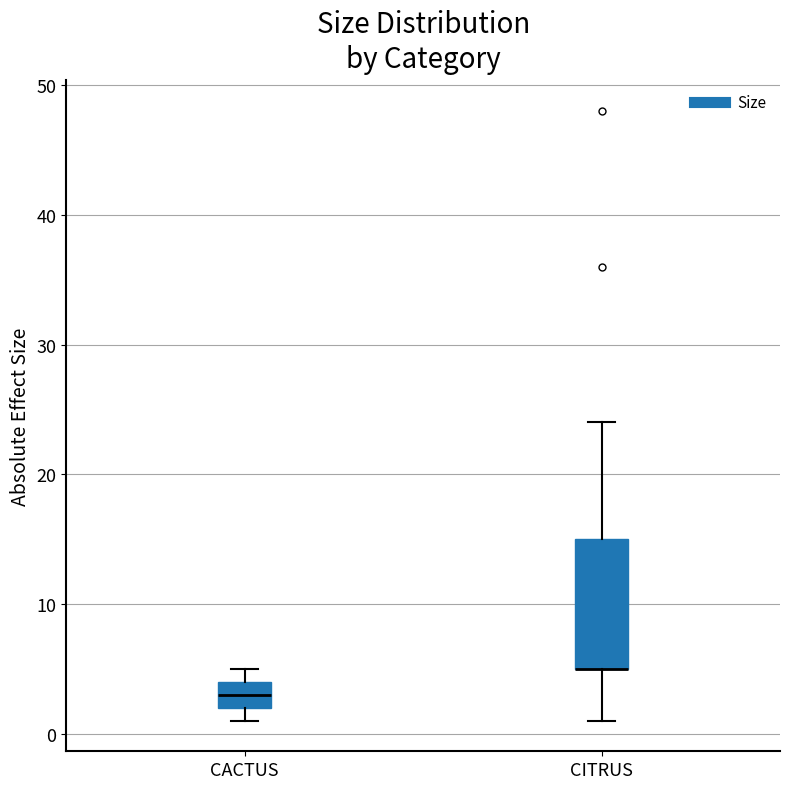

Where does the lower whisker of the box for CITRUS end on the y-axis? The values are not printed on the chart, so give them approximately, as read against the axis.

1